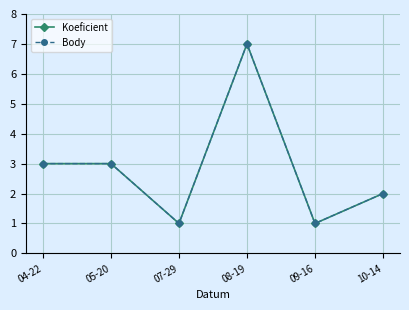

What is the label of the 3rd point from the right?

08-19